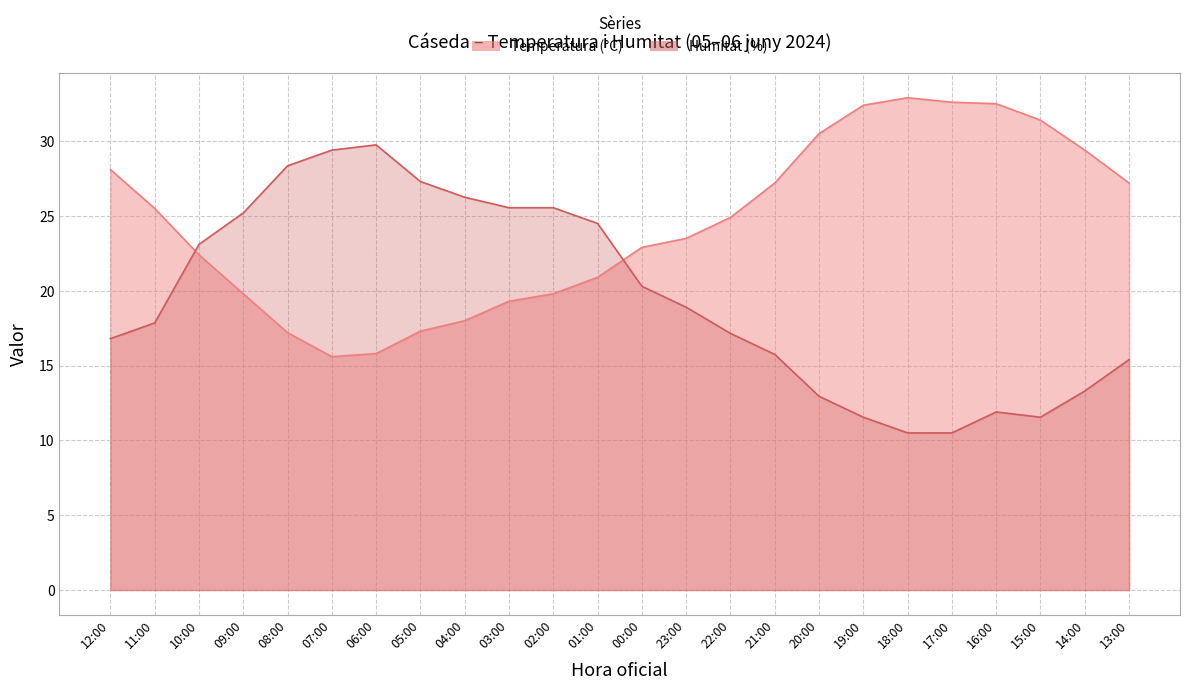

What is the label of the 3rd point from the right?

15:00